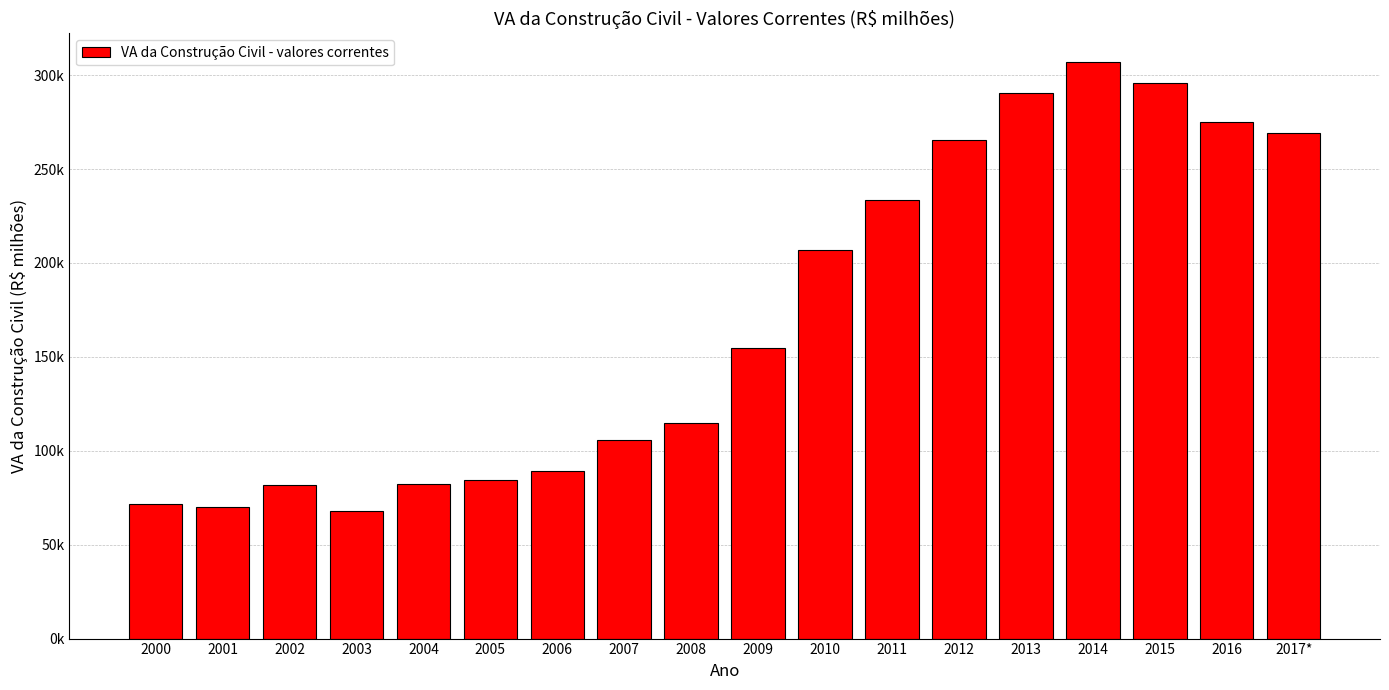

Is it true that the value at 2012 is 265237.0?

True